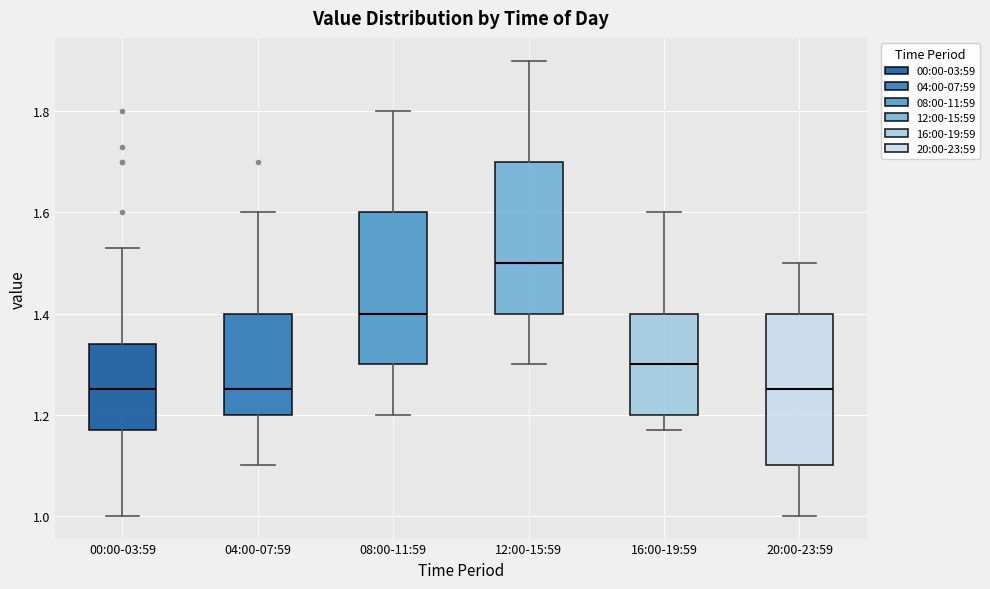

Where does the lower whisker of the box for 20:00-23:59 end on the y-axis? The values are not printed on the chart, so give them approximately, as read against the axis.

1.00